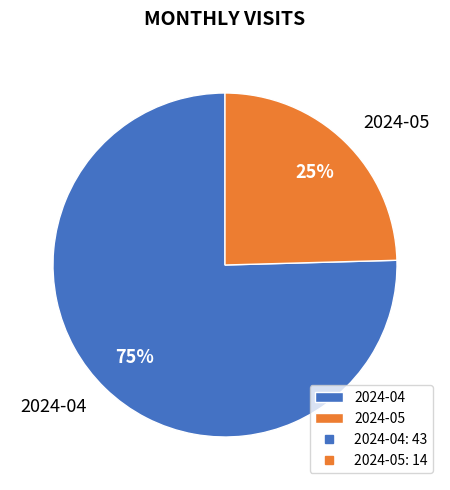

To the nearest percent, what is the average slice percentage?

50%